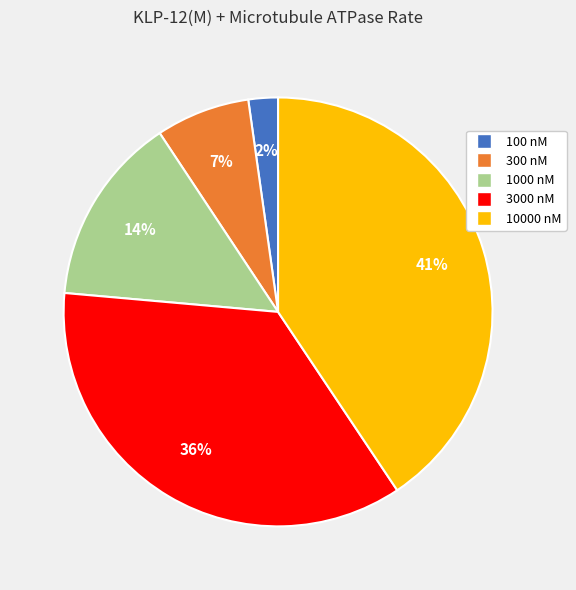

To the nearest percent, what is the combined percentage of 1000 nM and 10000 nM?

55%